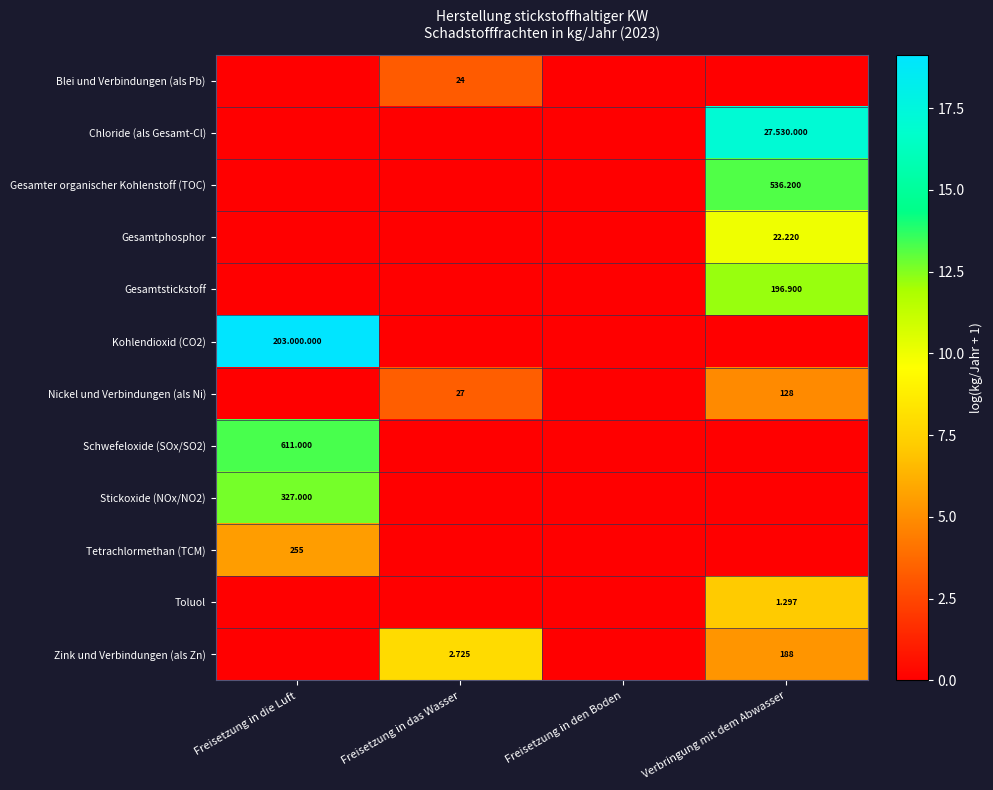

How many data points does each series have?

4